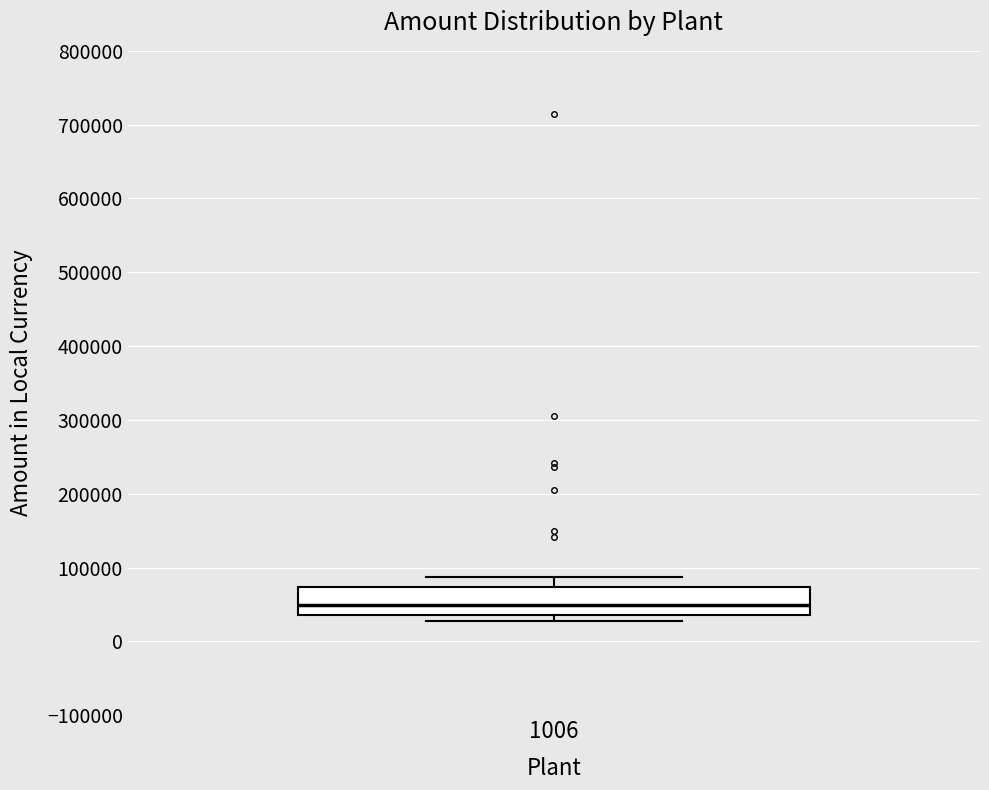

Read this box plot against the y-axis: the position of the median line, the range covered by the box, and the ends of both whiskers. The values are not printed on the chart, so give them approximately, as read against the axis.

median 50000, box 40000 to 70000, whiskers 30000 to 90000